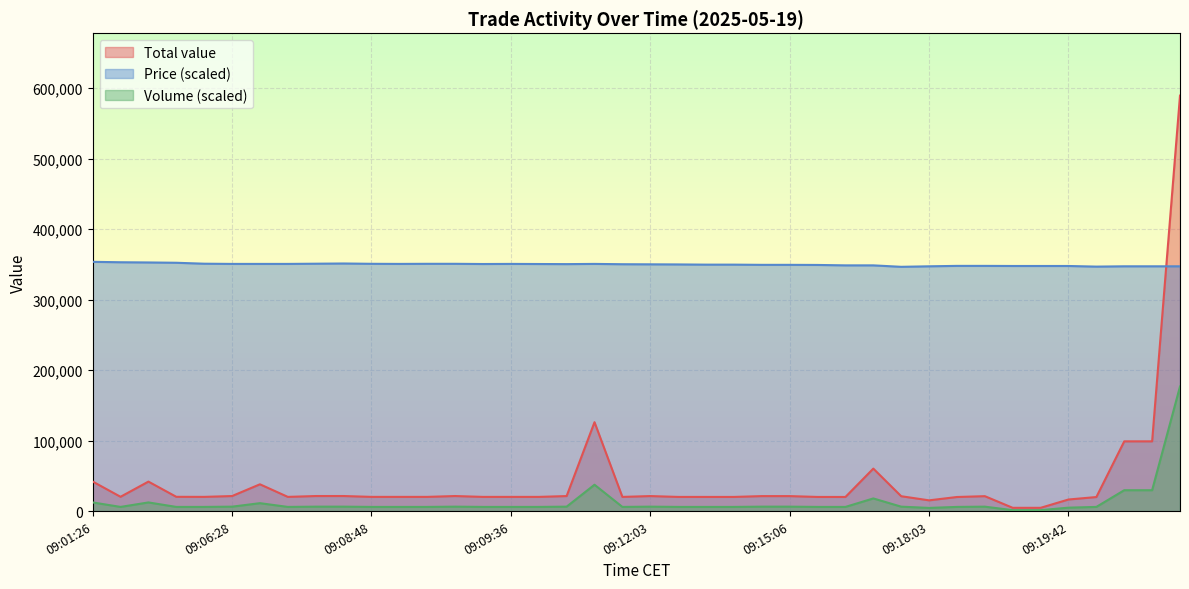

What is the difference between the Price values at 09:15:14 and 09:08:48?

2209.7